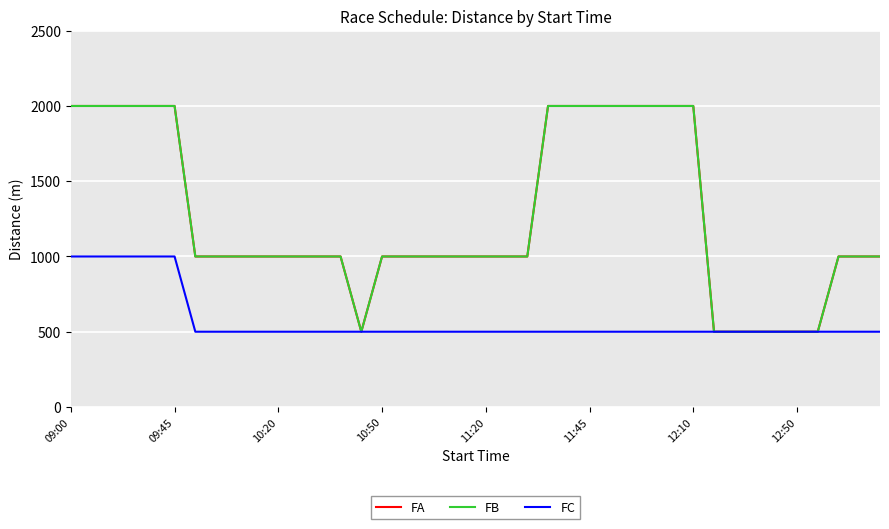

Rank the series by their maximum value, from highest to lowest.

FA, FB, FC